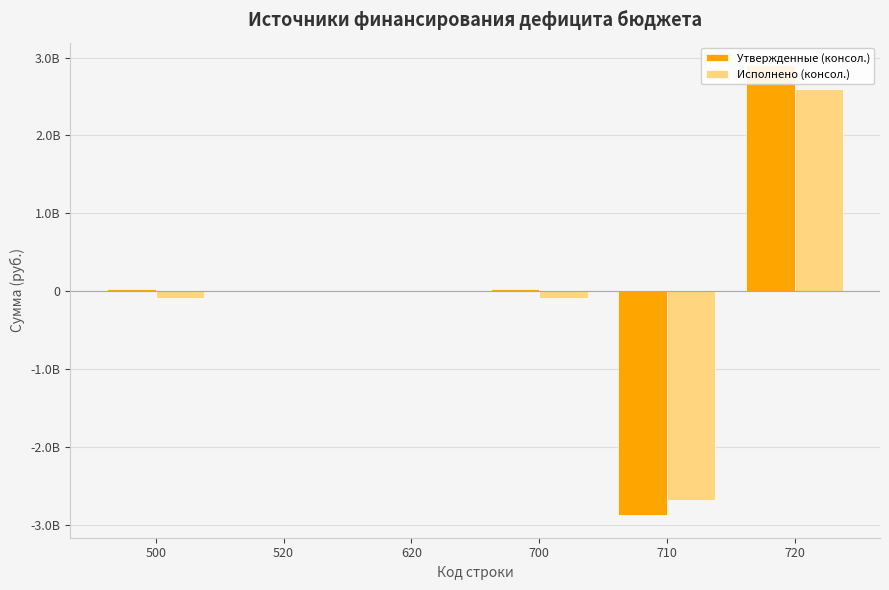

At which label does Утвержденные (консол.) reach its minimum?

710